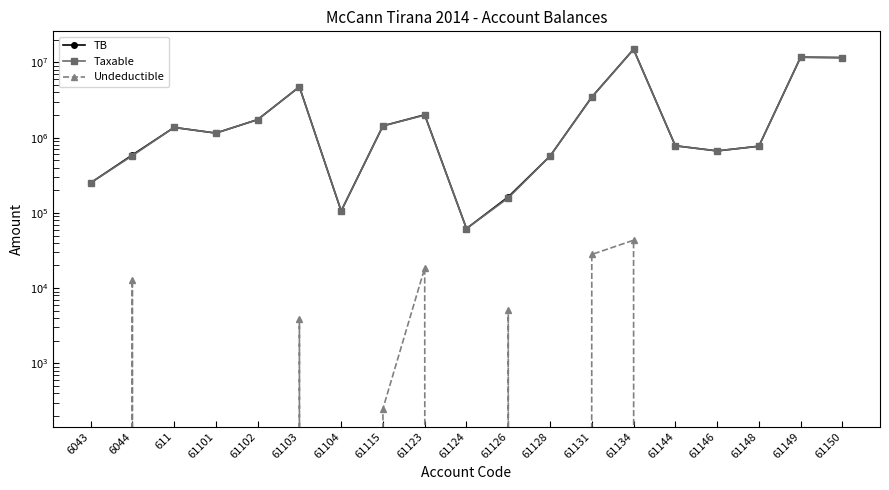

Is it true that Undeductible equals 0.0 at 61124?

True